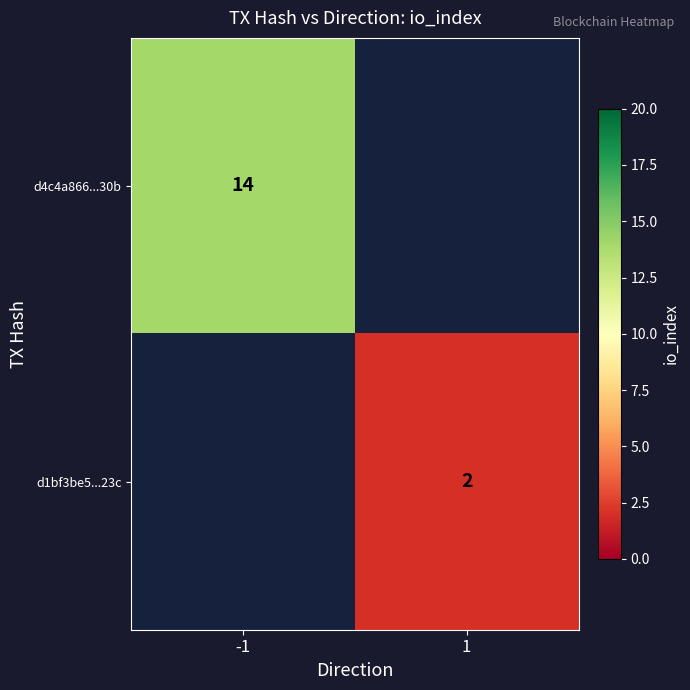

Is it true that d1bf3be5...23c equals 2 at 1?

True